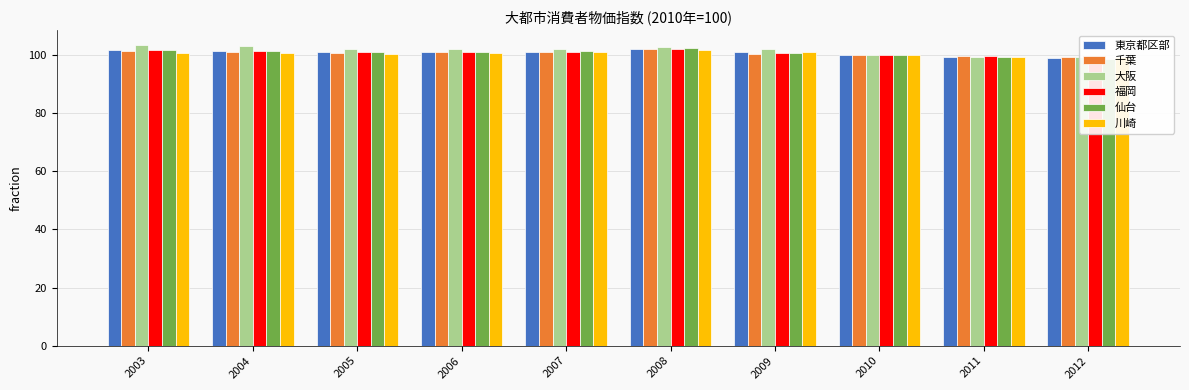

Which series changed the most between 2003 and 2009?

大阪